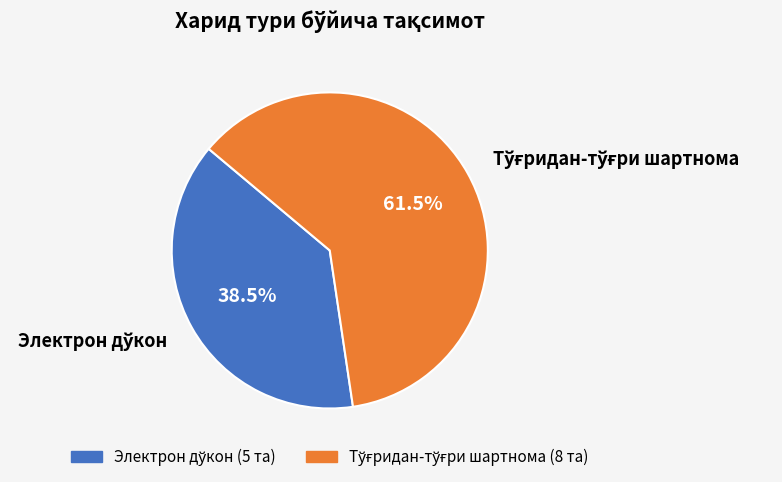

Does any single category account for the majority?

Yes